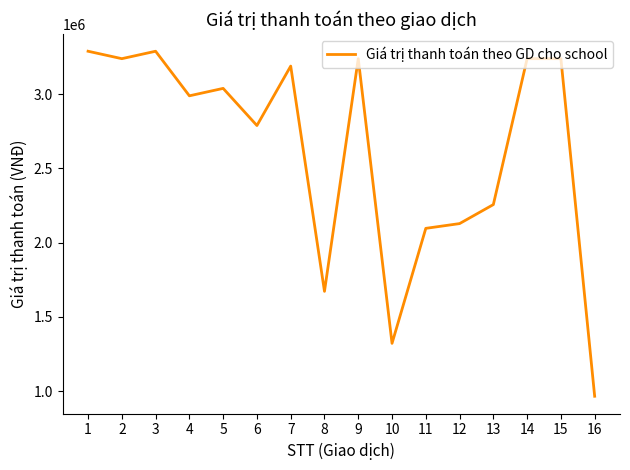

The value at 10 is 1777020. True or false?

False